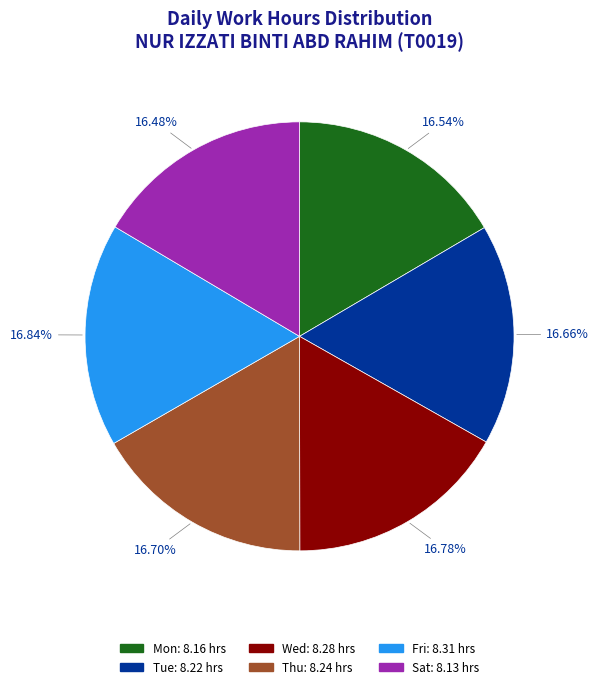

Is there a majority slice in this chart?

No